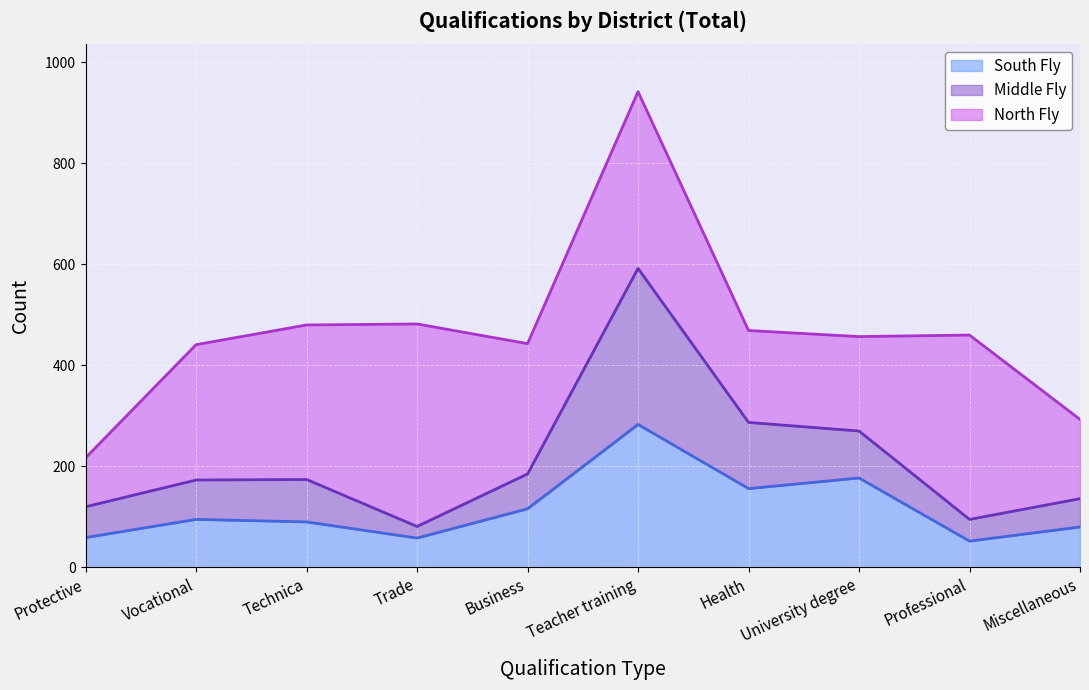

Count the number of categories in the chart.

10